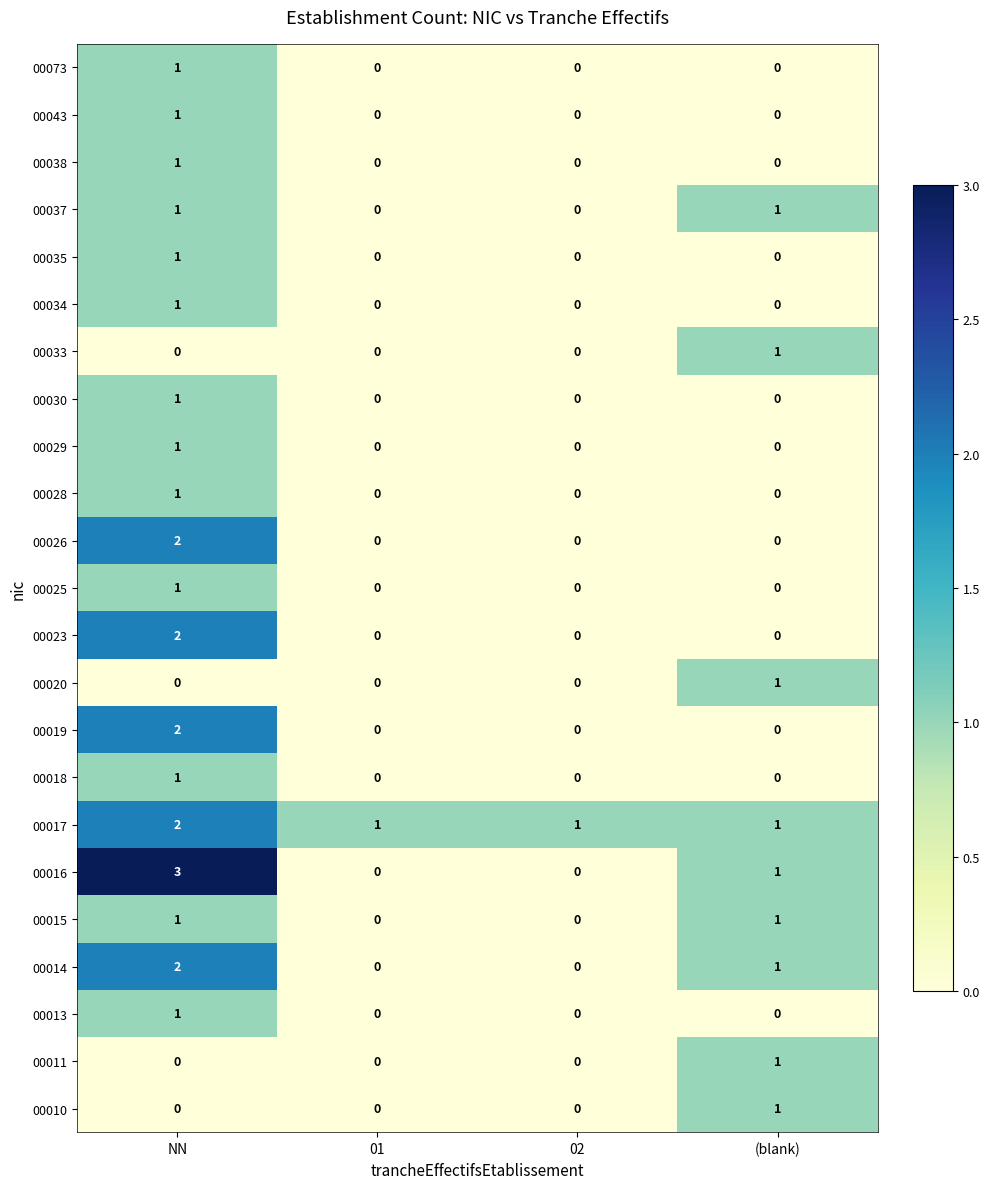

What is the spread (max minus min) of values at 02?

1